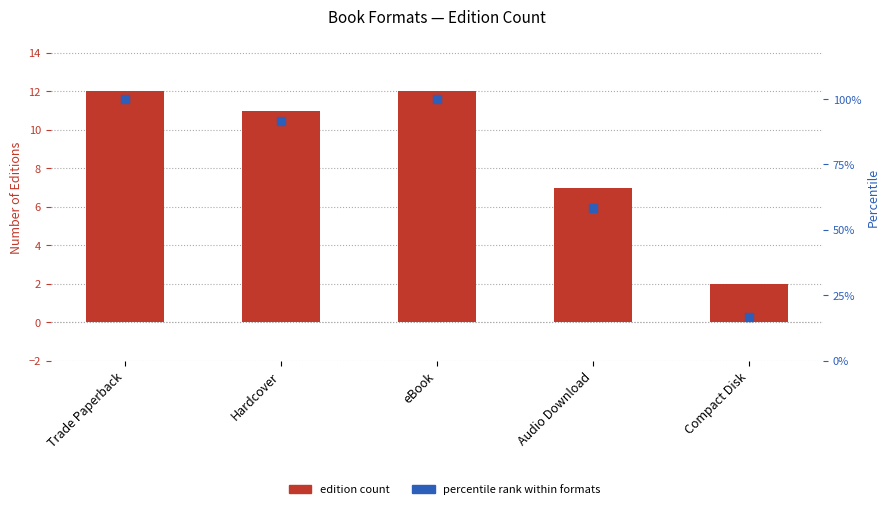

Which series has the widest spread of Y values?

percentile rank within formats